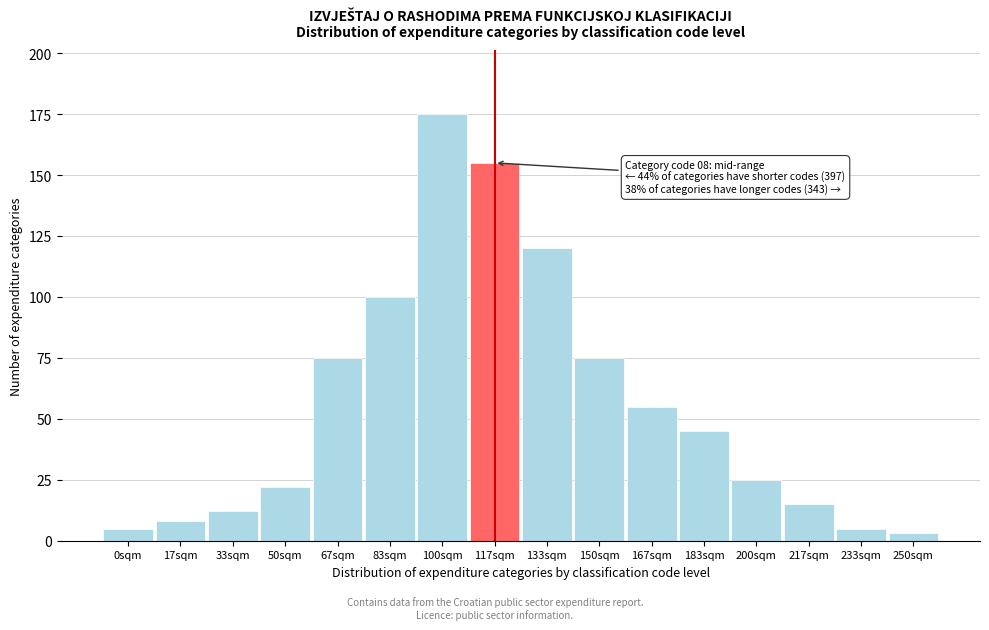

Reading left to right, what are all the values shown in this chart?

5	8	12	22	75	100	175	155	120	75	55	45	25	15	5	3